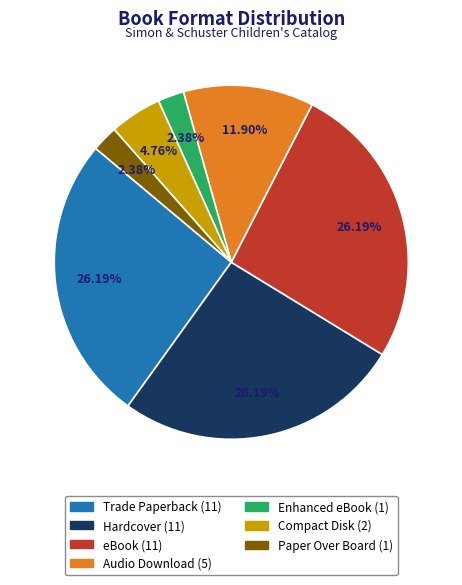

Is it true that Audio Download is 12% of the pie?

True